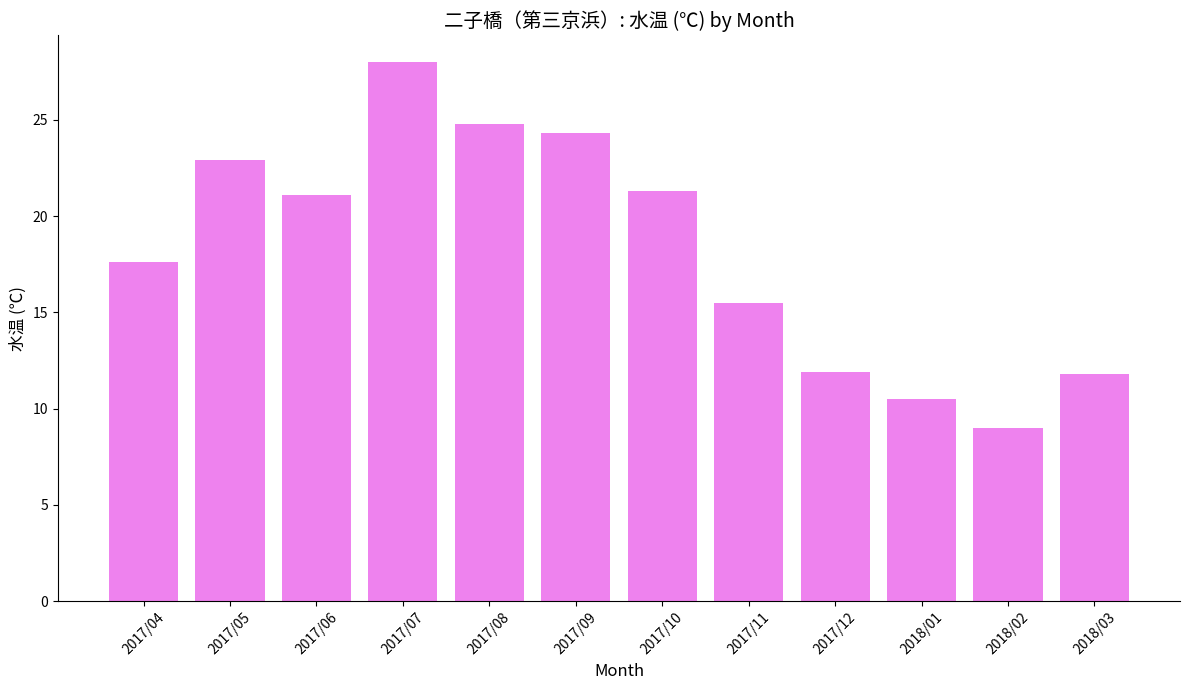

Which category has the lowest value across all series?

2018/02